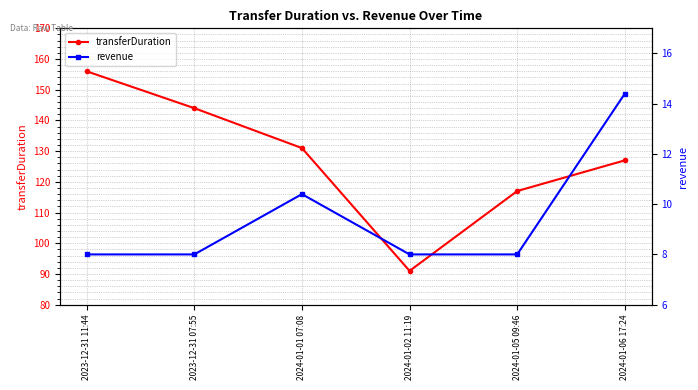

What is the label of the 1st point from the left?

2023-12-31 11:44